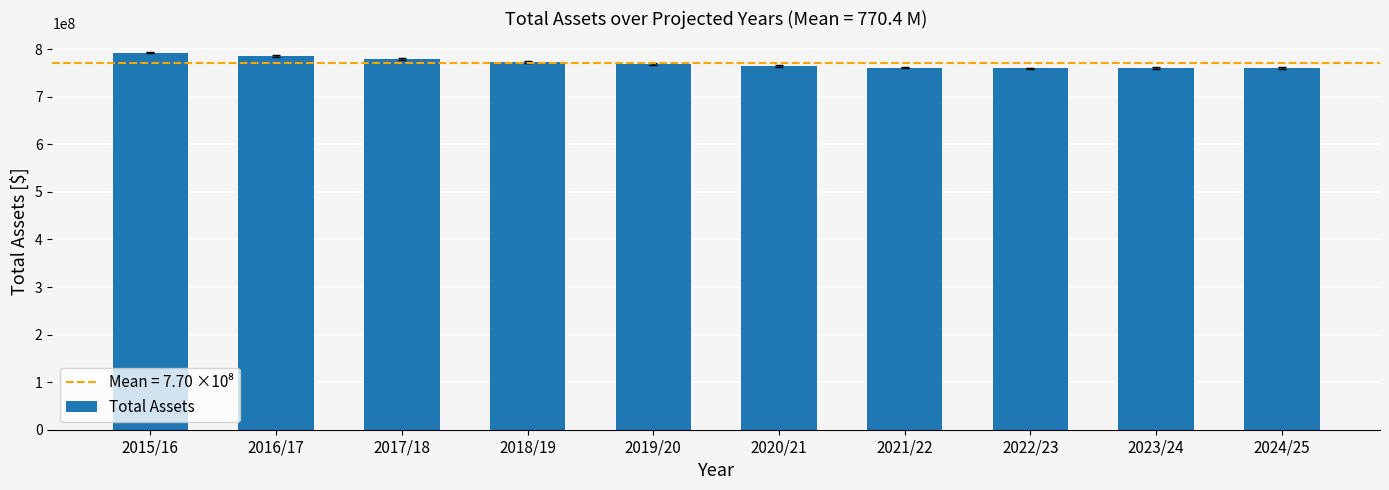

Is it true that the value at 2022/23 is 759514253.5?

True